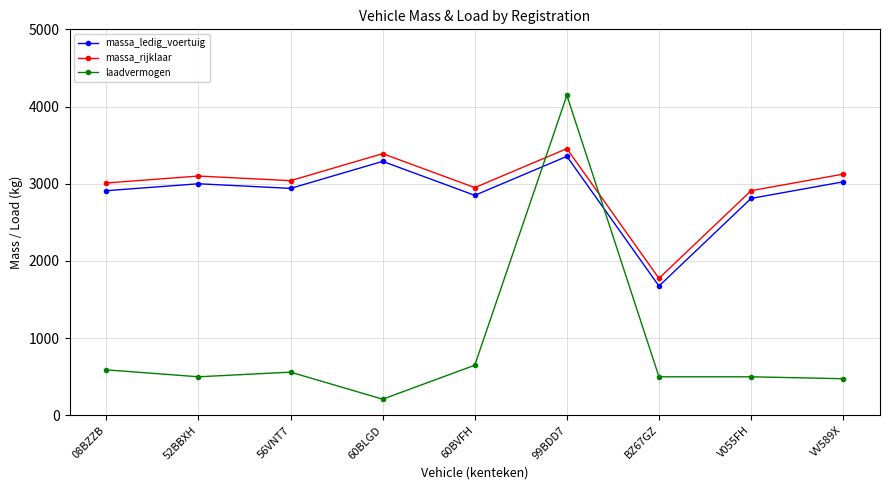

Rank the series at 60BLGD from highest to lowest value.

massa_rijklaar, massa_ledig_voertuig, laadvermogen